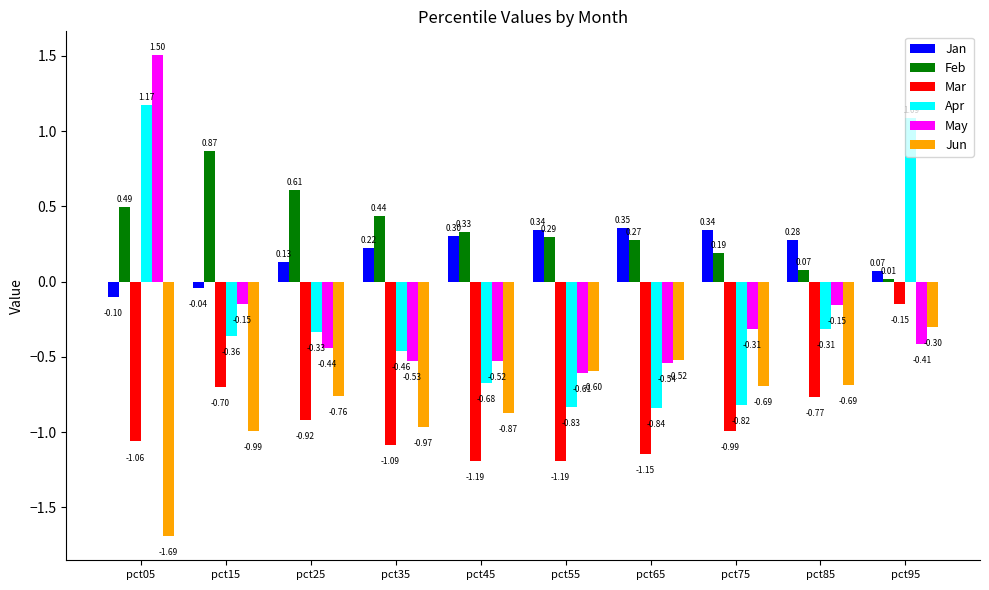

What is the total value across all series at pct85?

-1.6